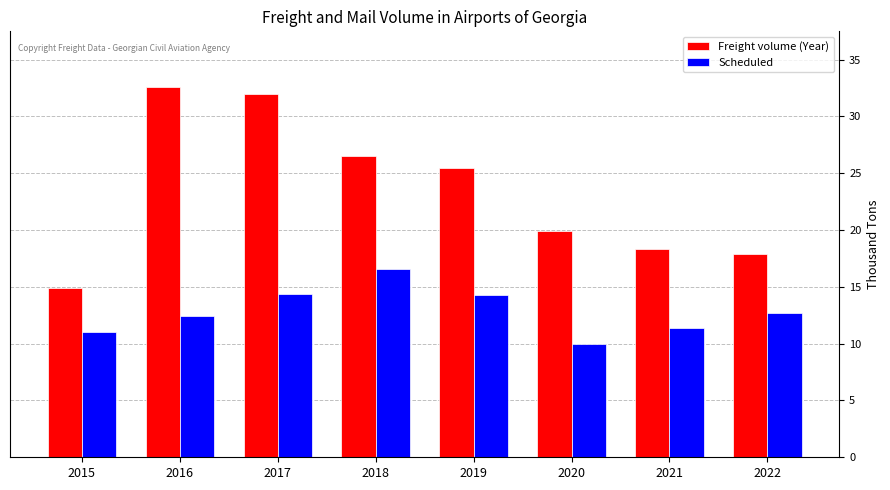

Read the Scheduled value at 2020.

10.0